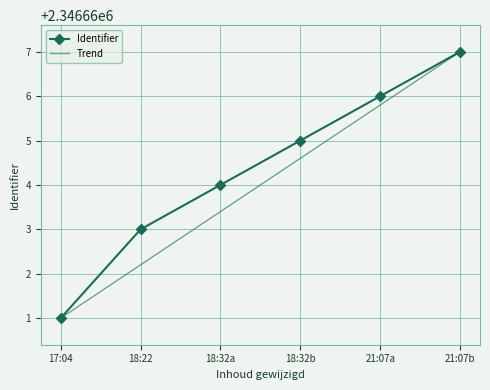

How many categories are shown in the chart?

6